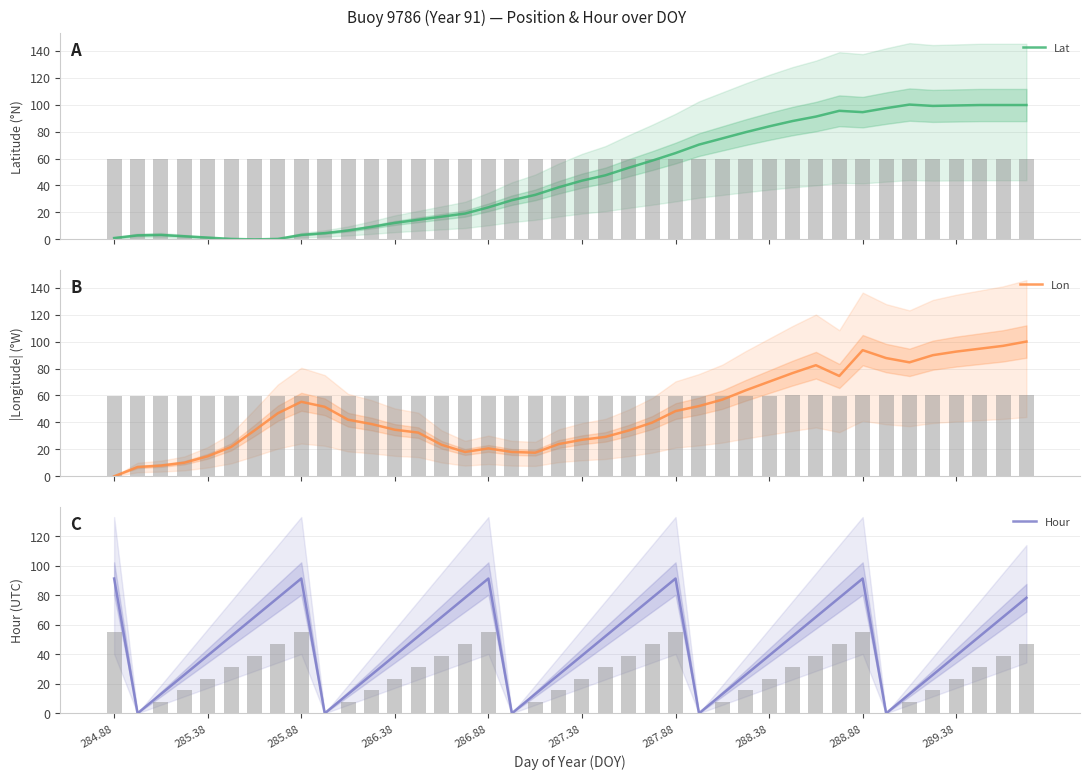

How many bars are there in total?

120